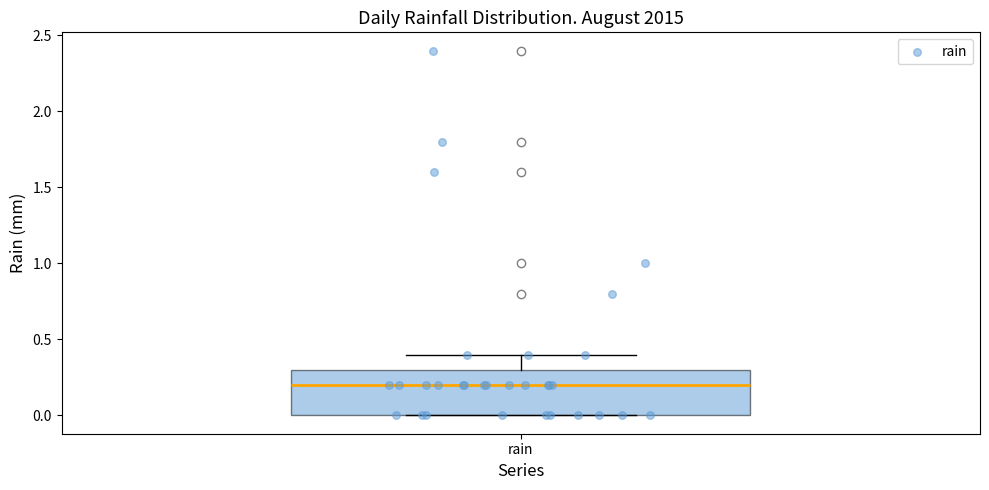

Transcribe this box plot: give where the median line is, the range the box spans, and where the two whiskers end, as read against the y-axis. The values are not printed on the chart, so give them approximately, as read against the axis.

median 0.2, box 0.0 to 0.3, whiskers 0.0 to 0.4